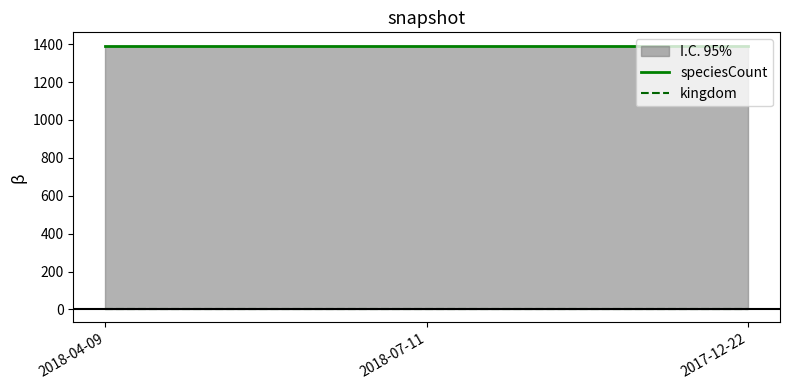

Which series has the largest range (max minus min)?

speciesCount